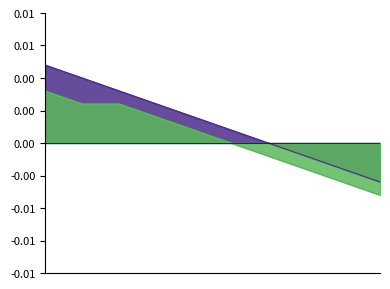

True or false: 拓利奖学金-高分子 has a value of -0.0 at 8.

True